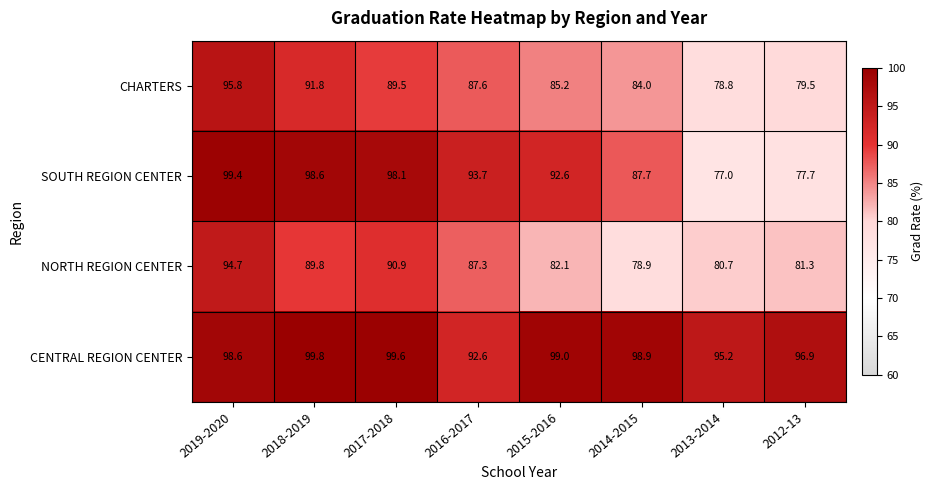

Which series has the largest total across all categories?

CENTRAL REGION CENTER